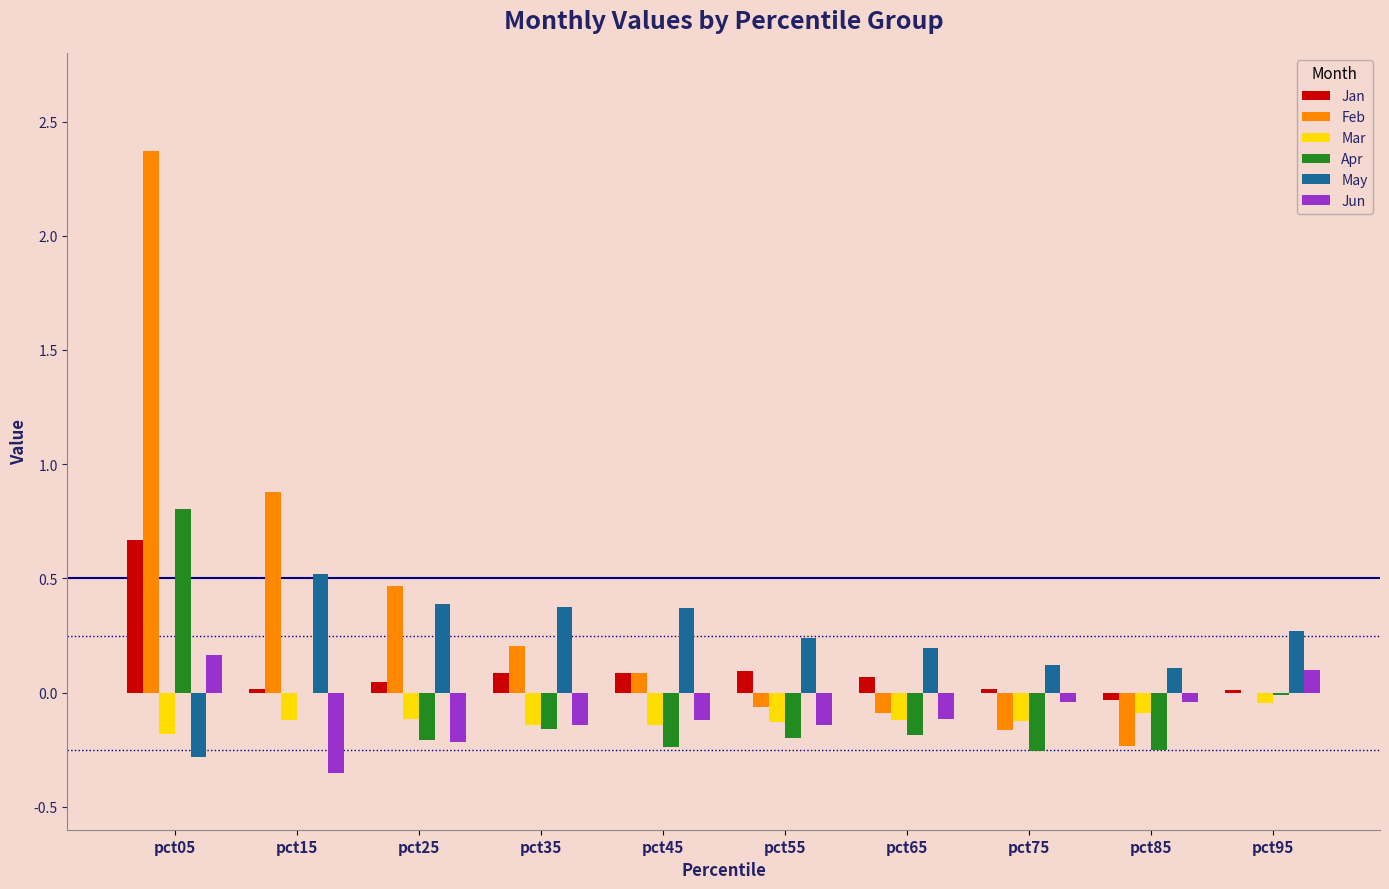

Between pct05 and pct85, which series saw the biggest shift?

Feb